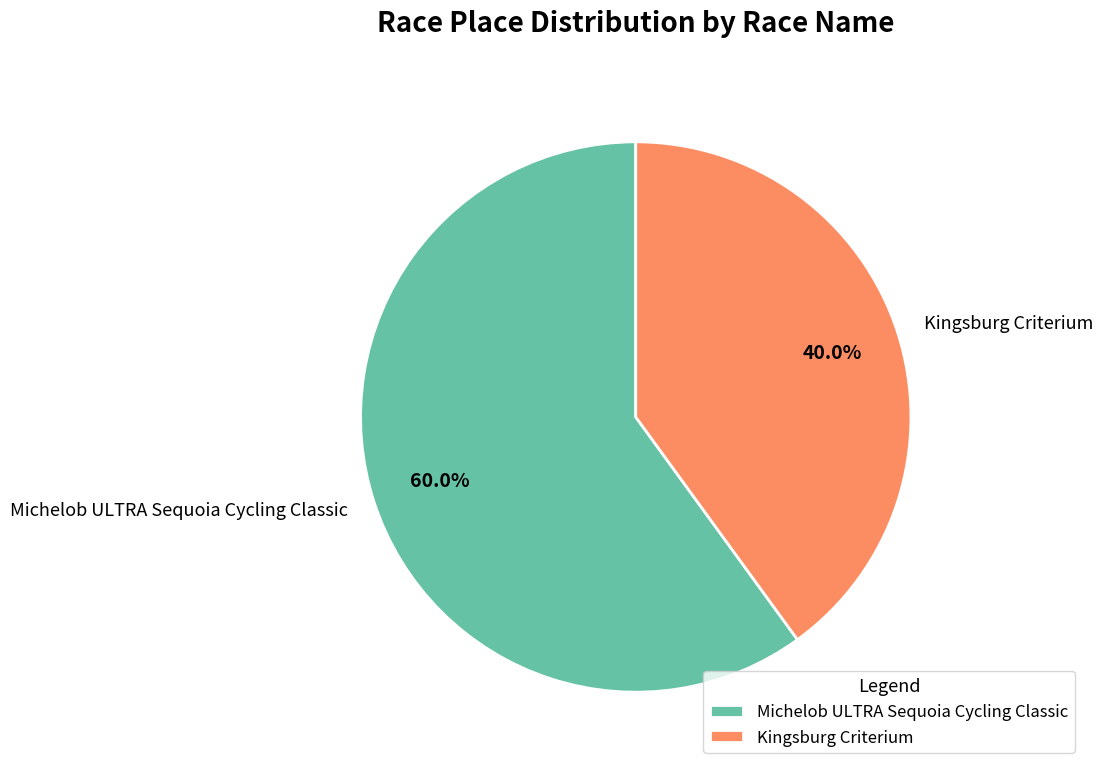

To the nearest percent, what is the average slice percentage?

50%